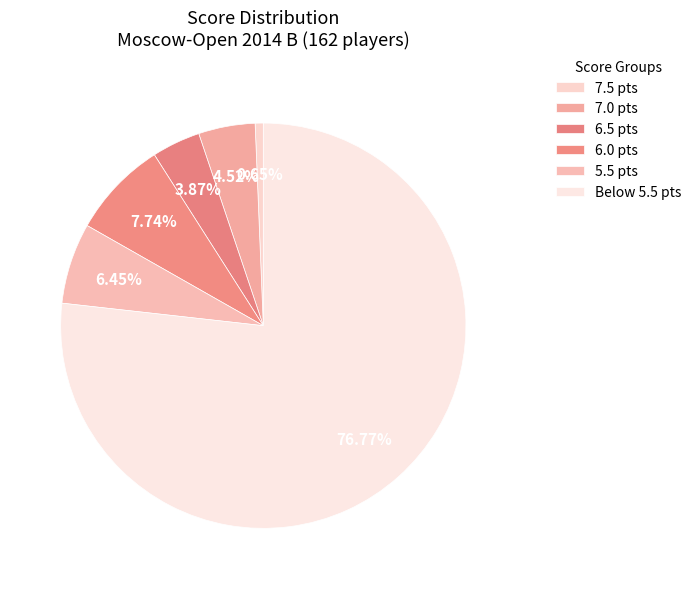

Count the number of slices in the pie.

6